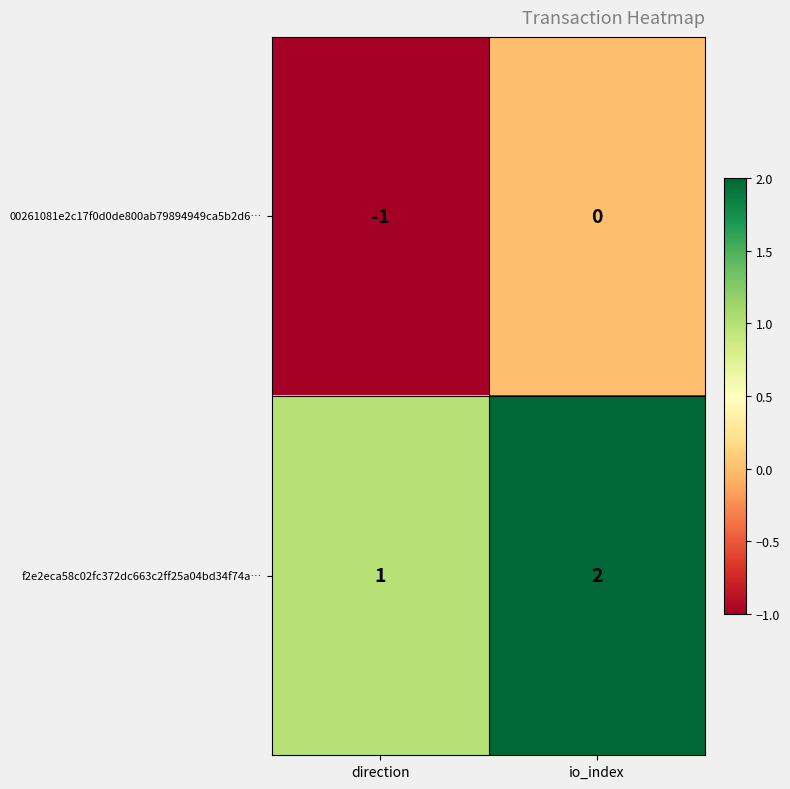

Reading left to right, list all the values displayed in this chart.

00261081e2c17f0d0de800ab79894949ca5b2d6…: -1	0
f2e2eca58c02fc372dc663c2ff25a04bd34f74a…: 1	2